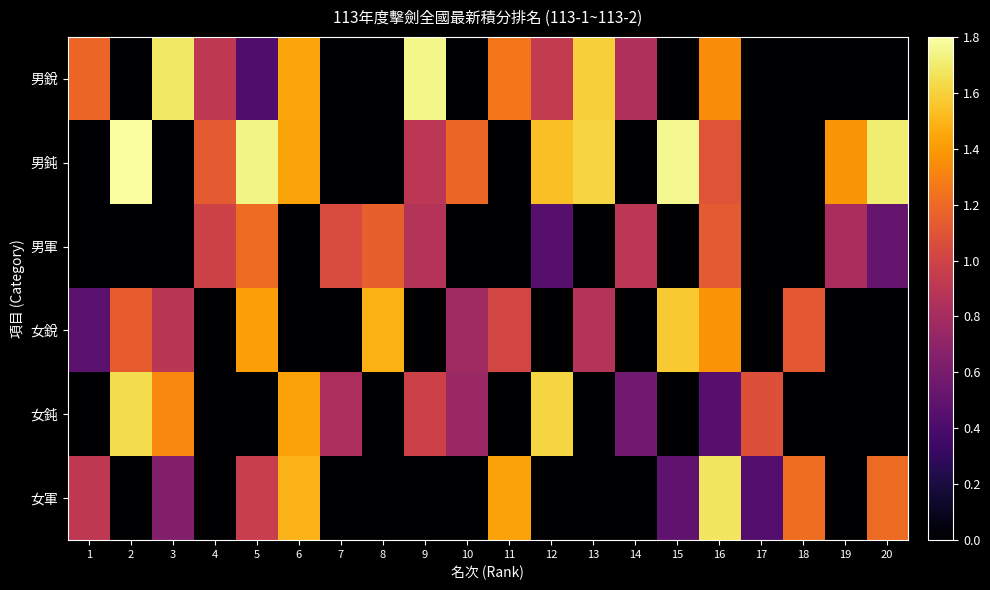

What is the greatest value displayed?

1.8